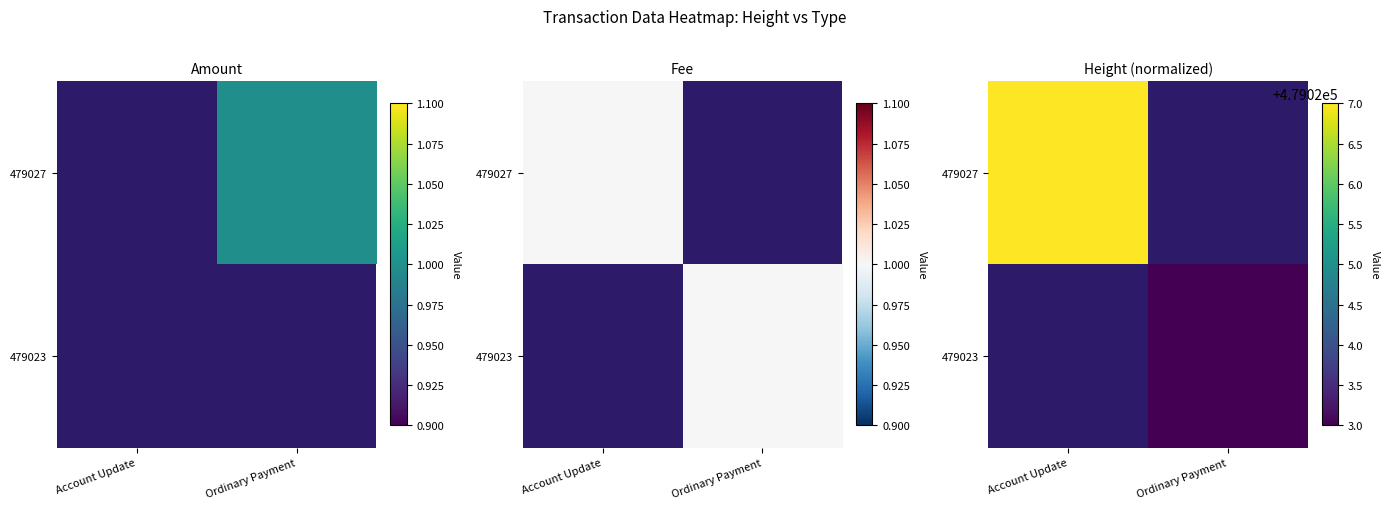

What is the maximum value shown in the chart?

479027.0